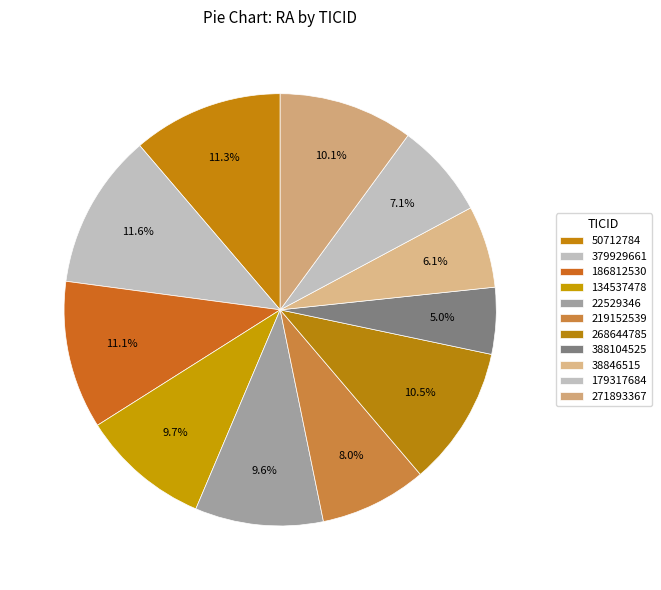

What is the ratio of the value at 219152539 to the value at 50712784?

0.7